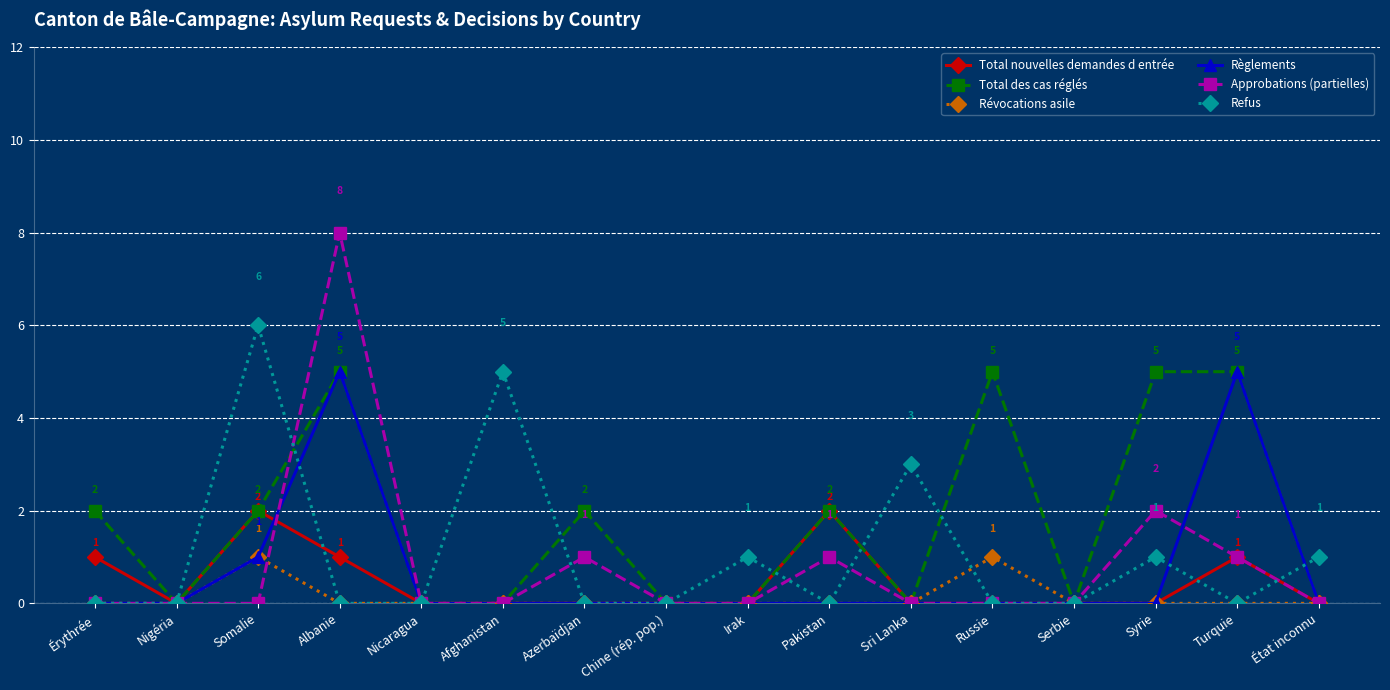

True or false: Refus and Révocations asile cross at least once.

True